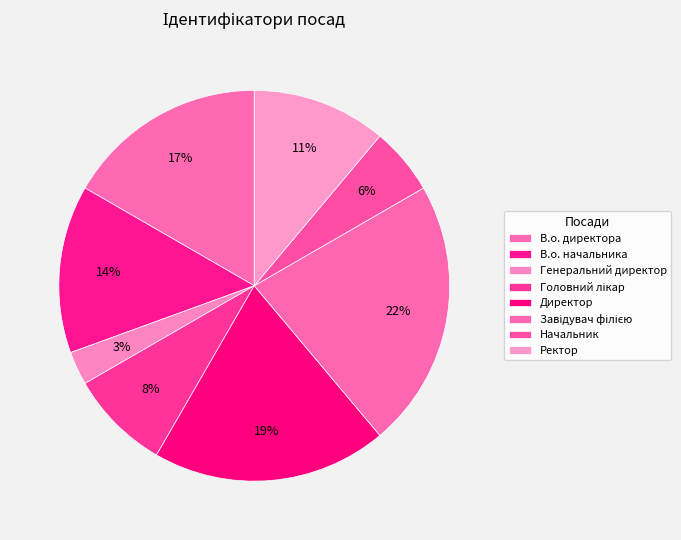

How many segments does this pie chart have?

8